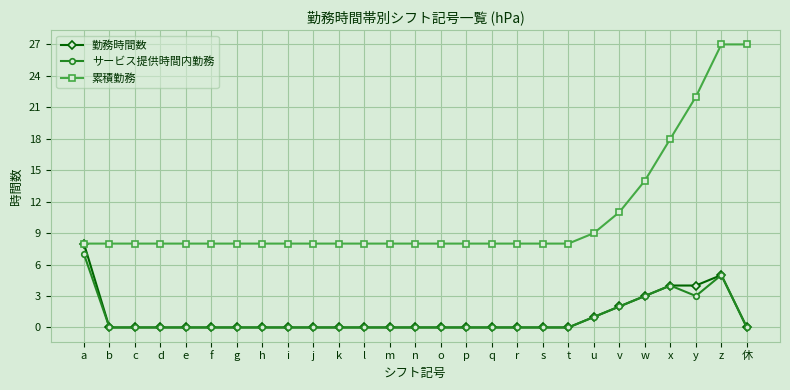

True or false: サービス提供時間内勤務 has more than 1 interior local peaks.

True